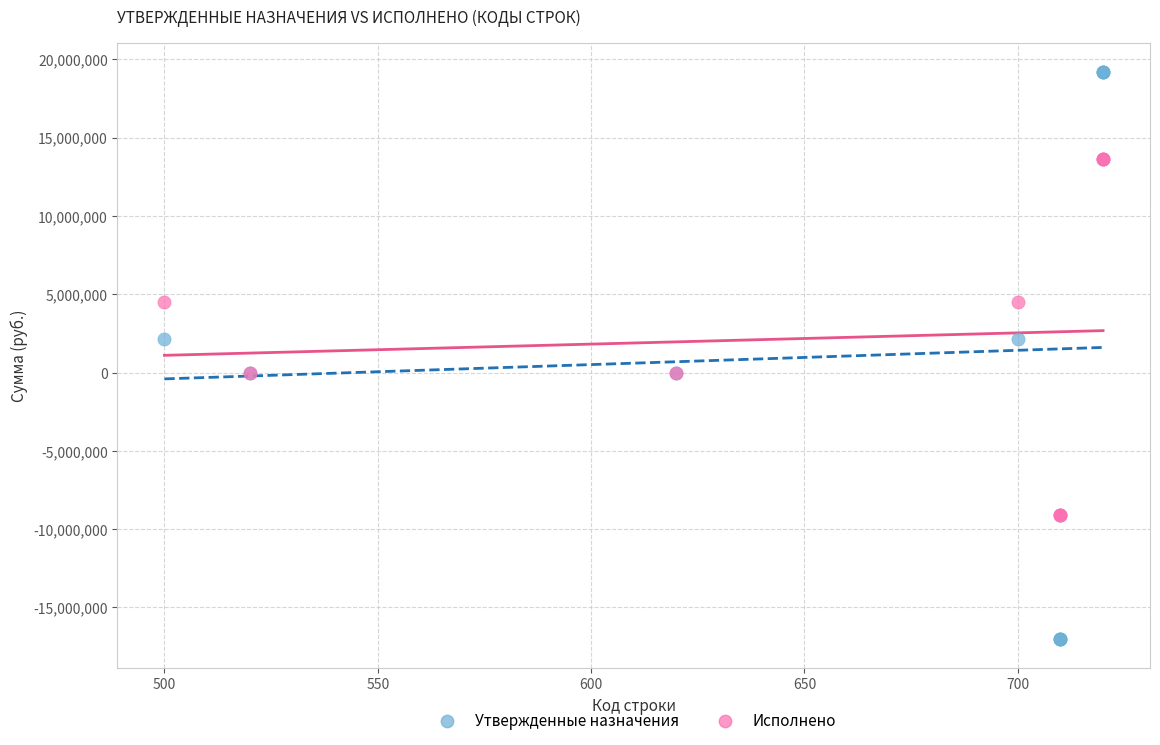

Which series reaches the maximum Y coordinate?

Утвержденные назначения